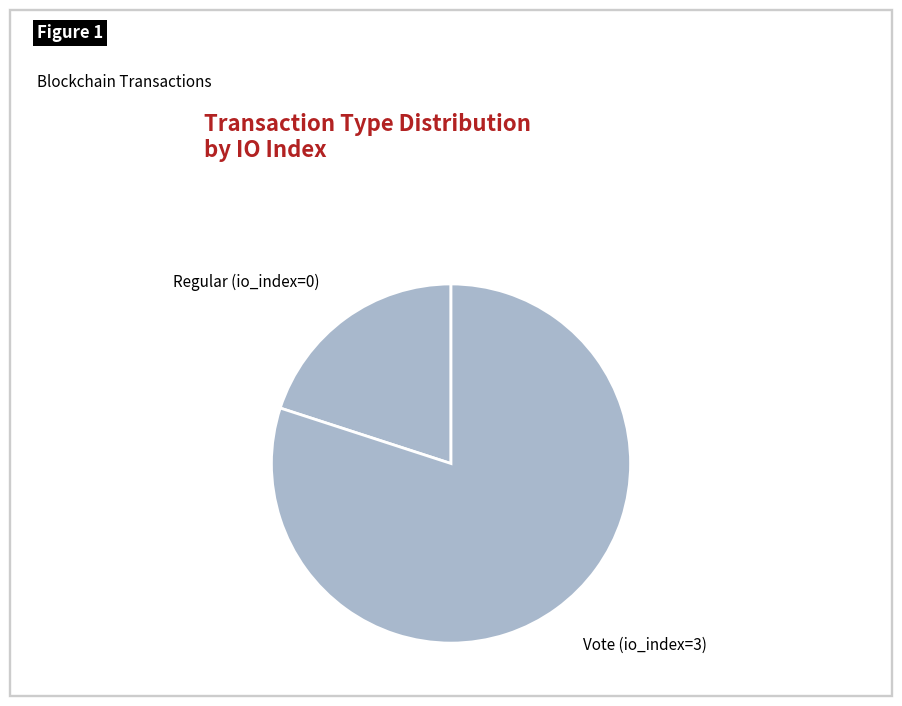

Which category accounts for the majority?

Vote (io_index=3)